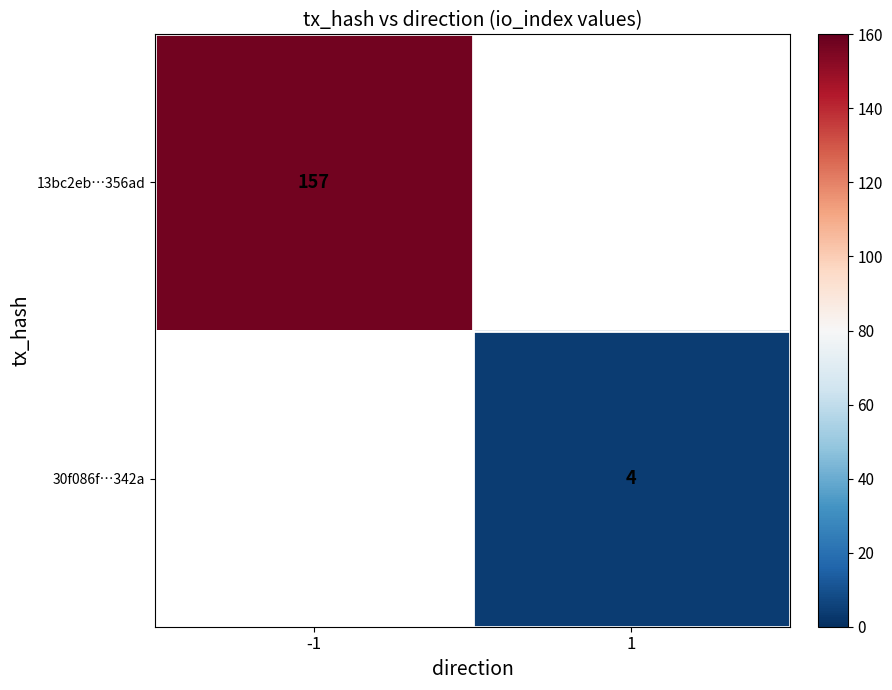

The value of 13bc2eb…356ad at -1 is 157. True or false?

True